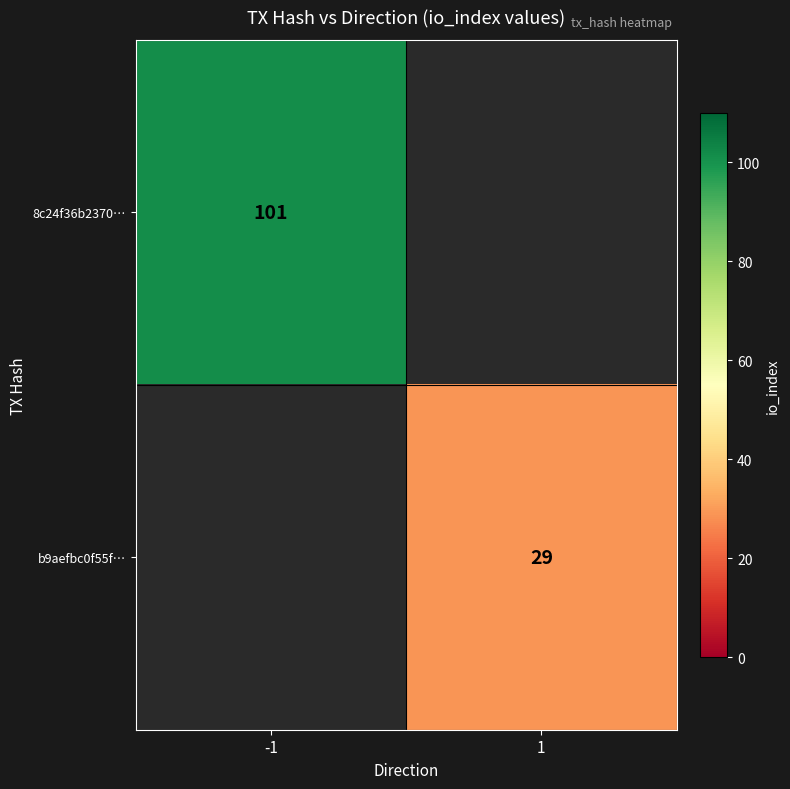

At how many categories does at least one series exceed 97?

1